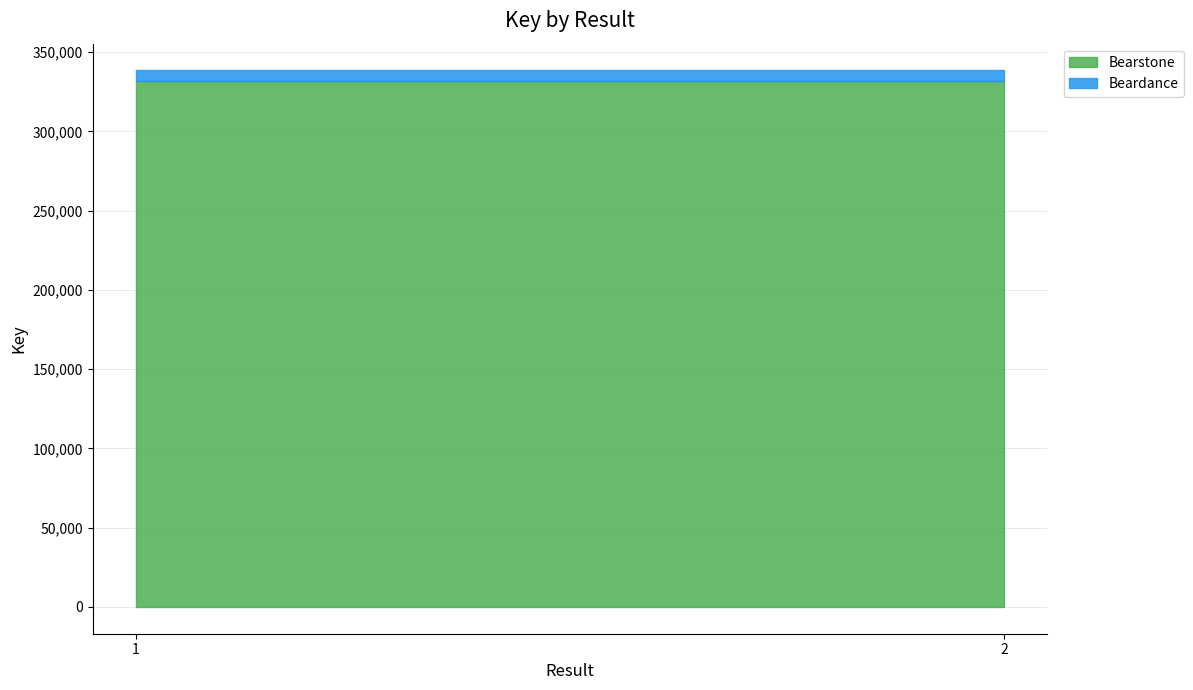

What is the spread (max minus min) of values at 2?

325511